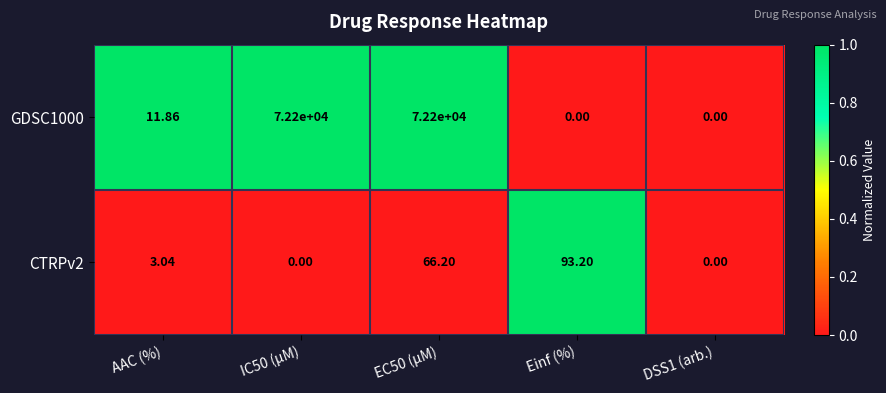

Is the value of GDSC1000 at IC50 (µM) greater than the value of CTRPv2 at AAC (%)?

Yes